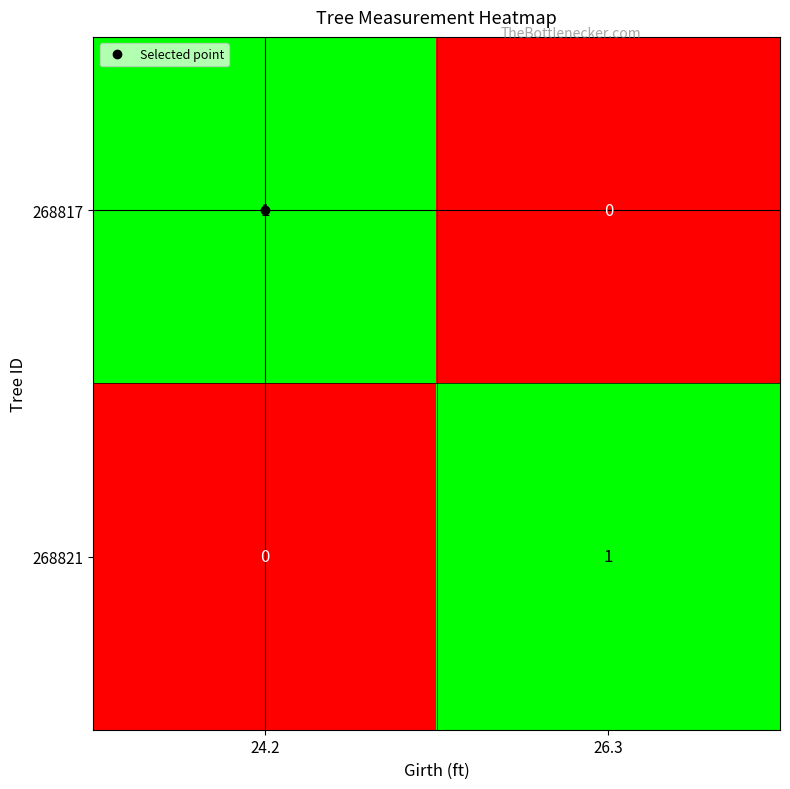

True or false: 268817 has a value of 1 at 26.3.

False